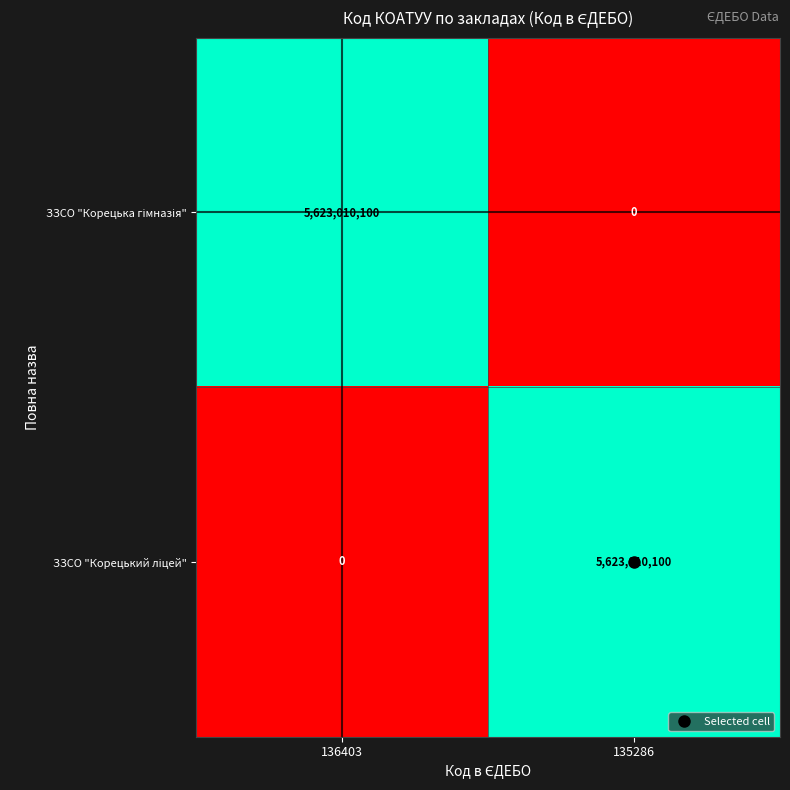

What is the spread (max minus min) of values at 136403?

5623010100